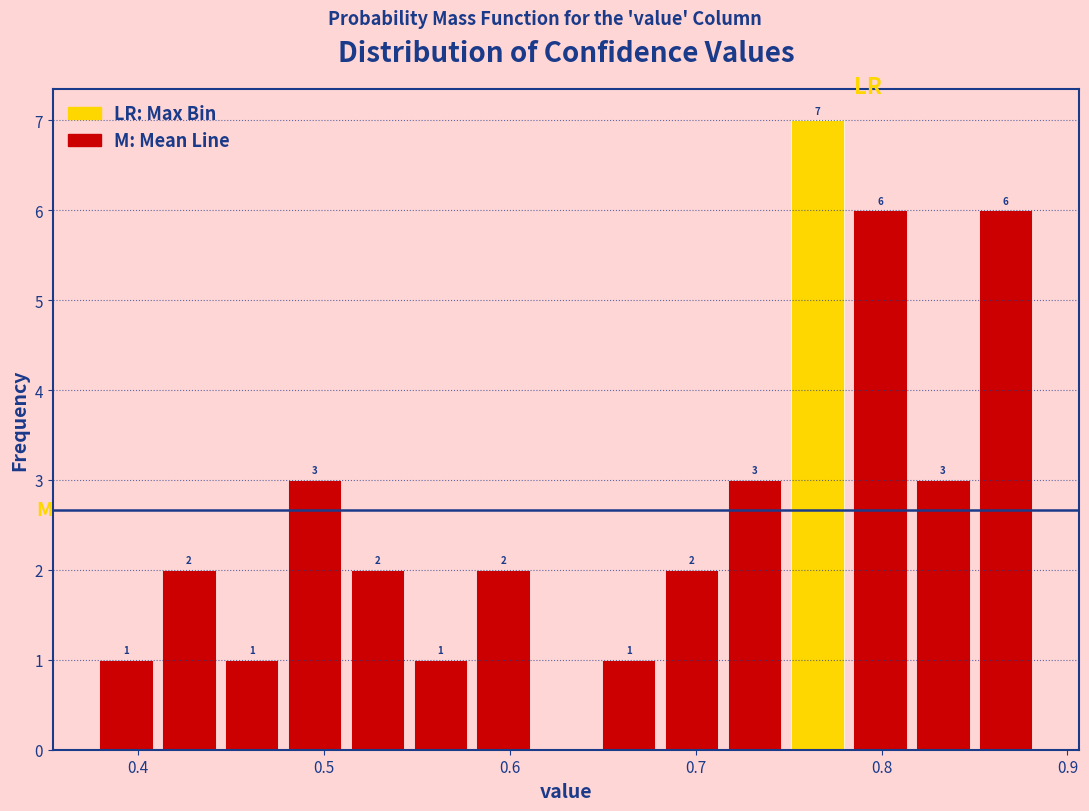

Around what value on the x-axis is the tallest bar? Give the approximate position of its centre, as read against the axis.

0.77